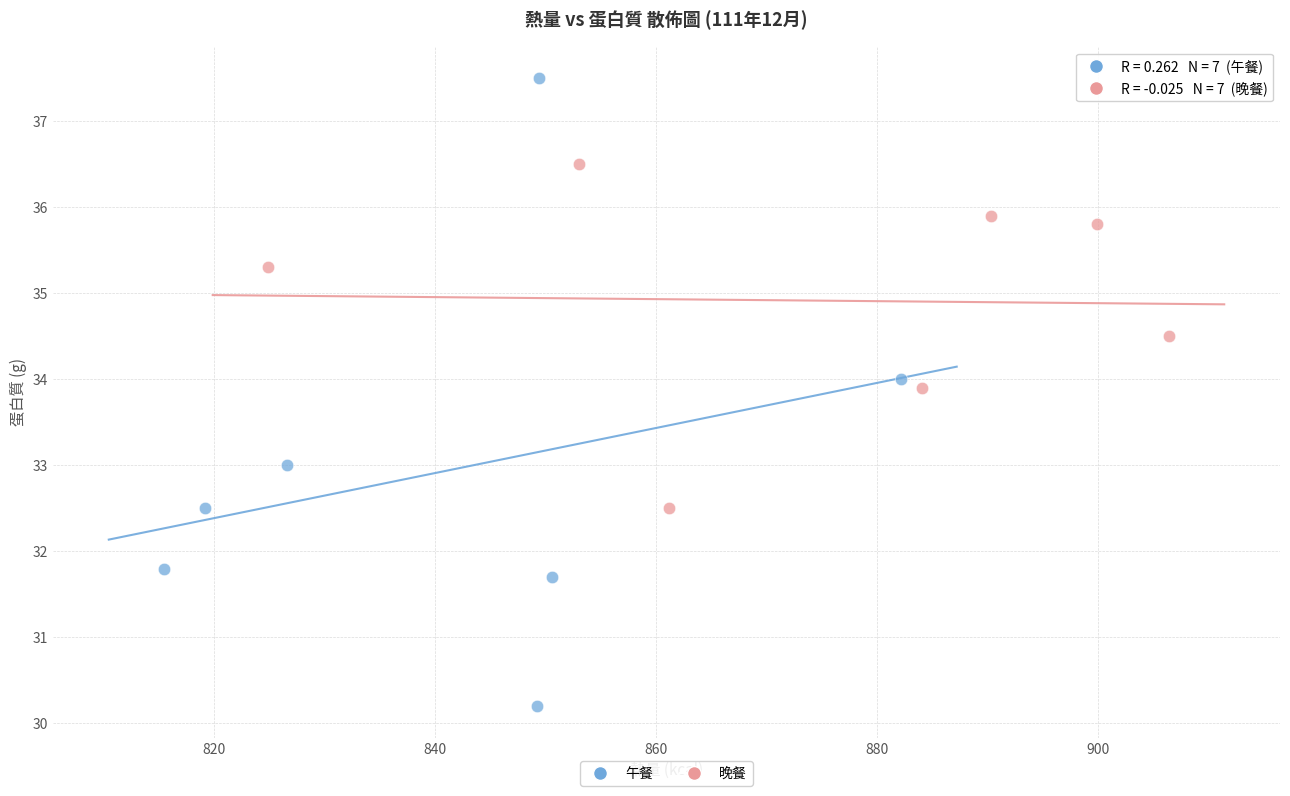

Which series reaches the maximum Y coordinate?

午餐